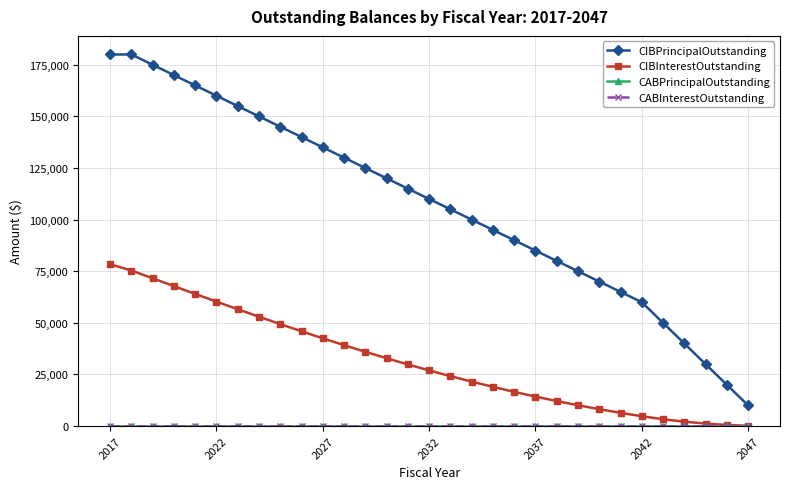

At which category does the chart reach its minimum across all series?

2017